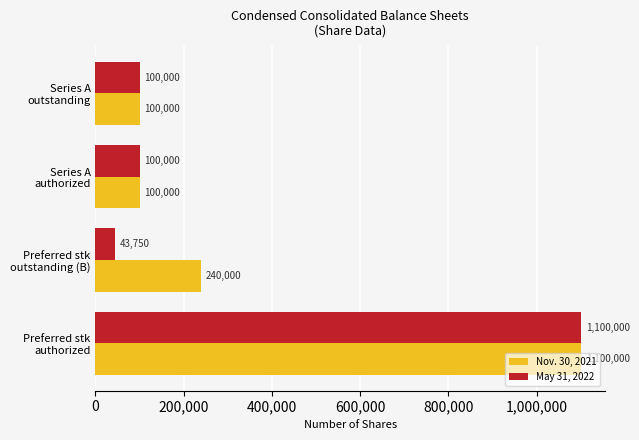

What is the difference between the second highest and minimum values in the Nov. 30, 2021 series?

140000